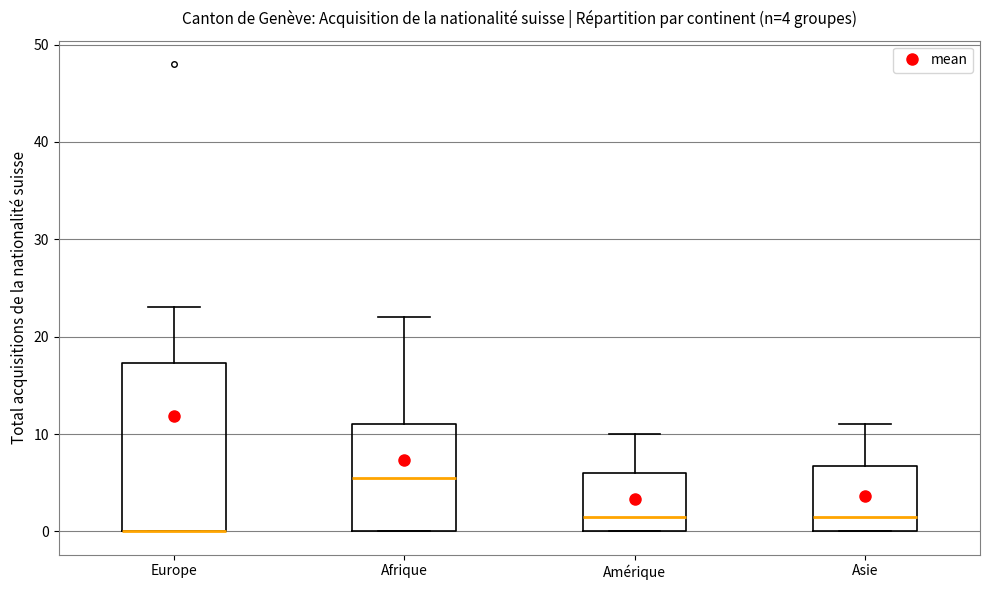

Comparing the boxes themselves (not the whiskers), which one is the tallest?

Europe